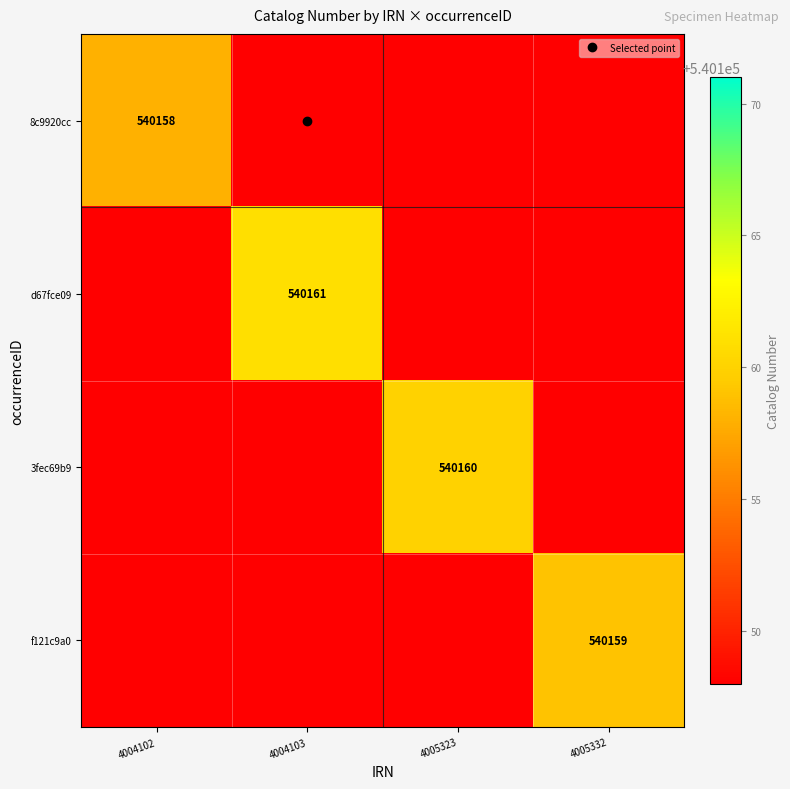

Which series has the largest total across all categories?

d67fce09